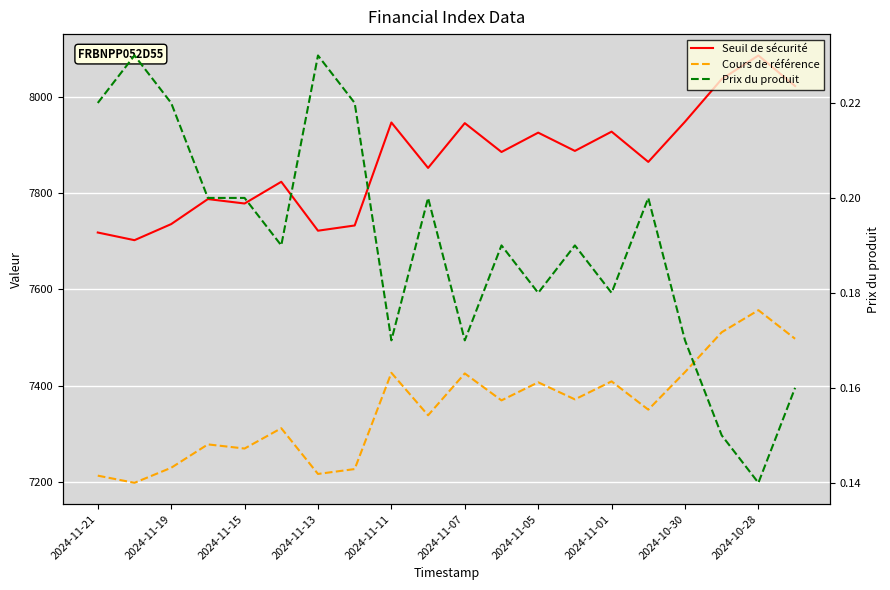

How many data points in Seuil de sécurité are less than 7885?

10